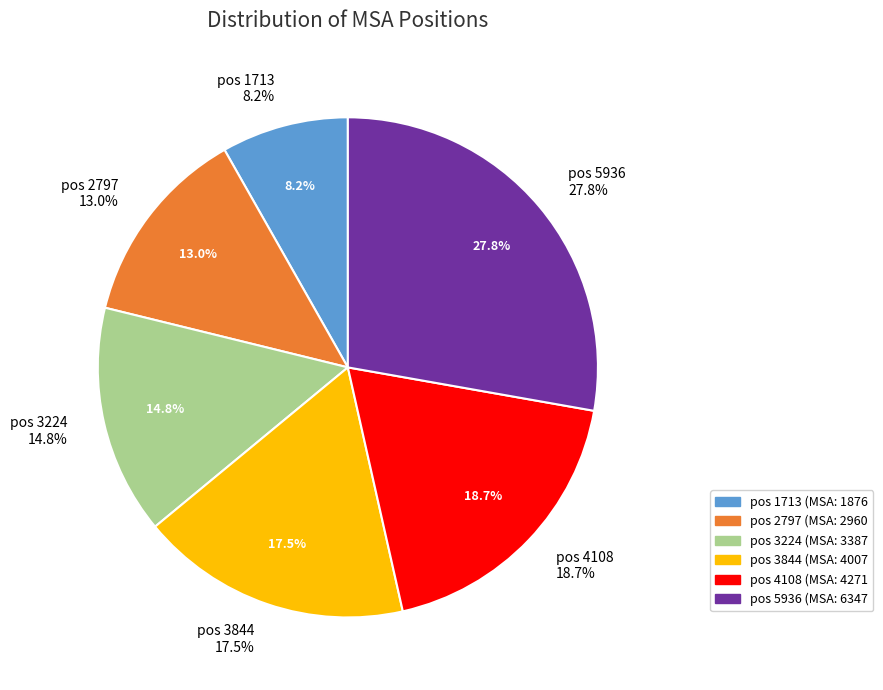

To the nearest percent, what is the combined percentage of 5936 and 3224?

43%